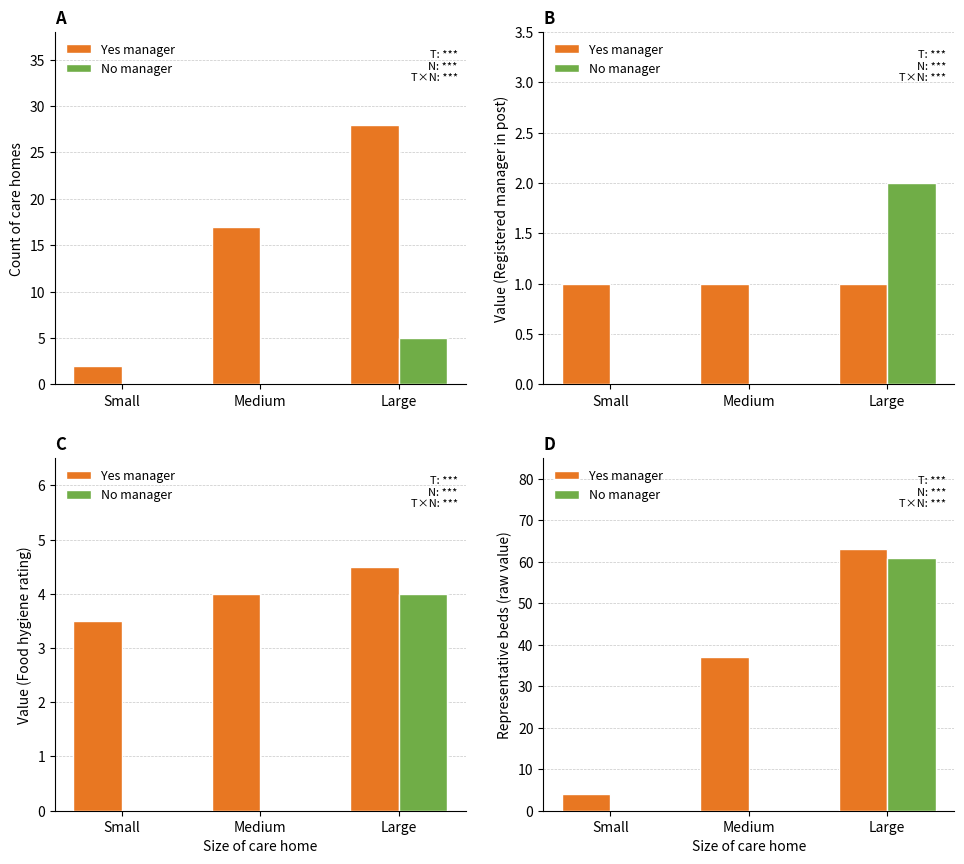

Is the value of Yes manager at Medium greater than the value of No manager at Small?

Yes